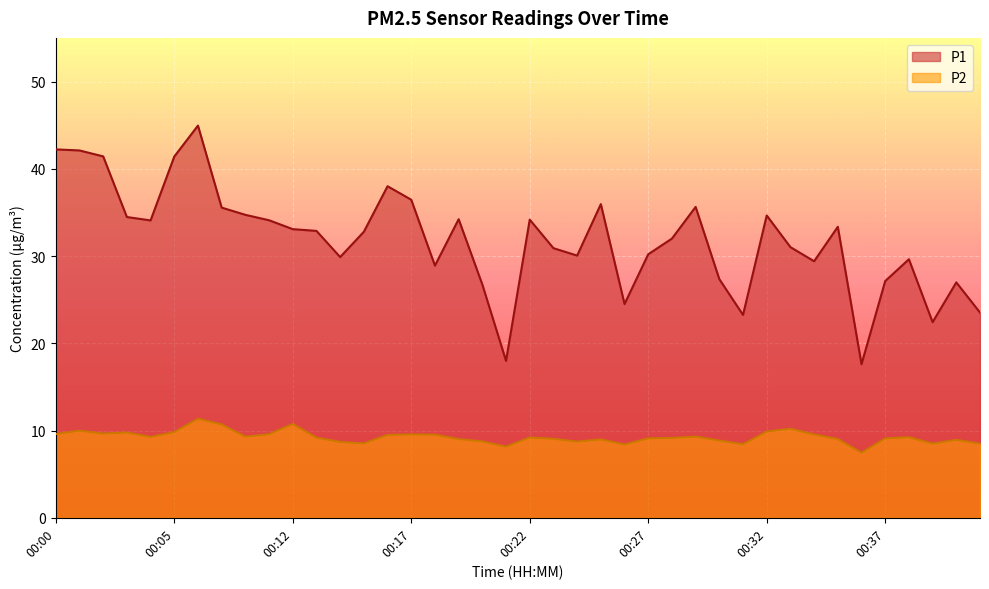

What is the minimum value for P2?

7.5